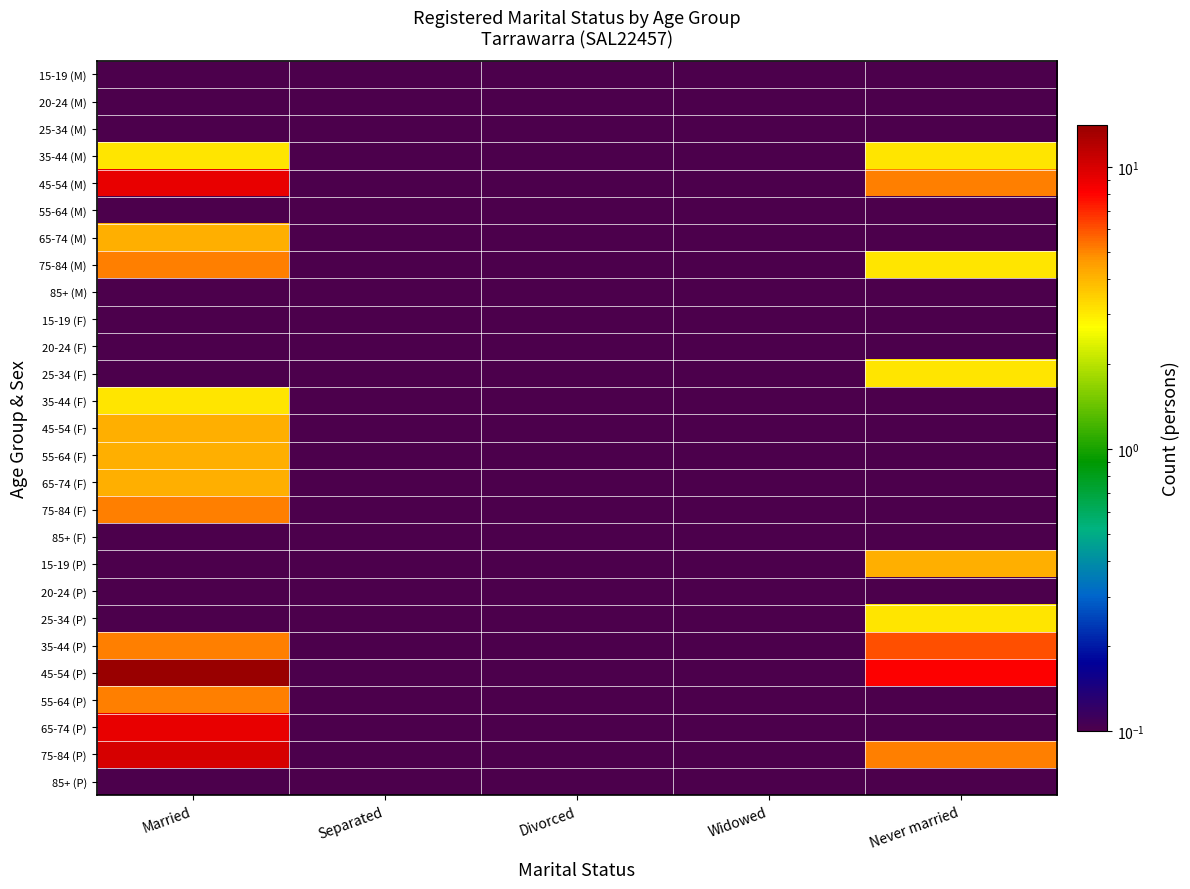

Between Divorced and Never married, which is larger?

Divorced